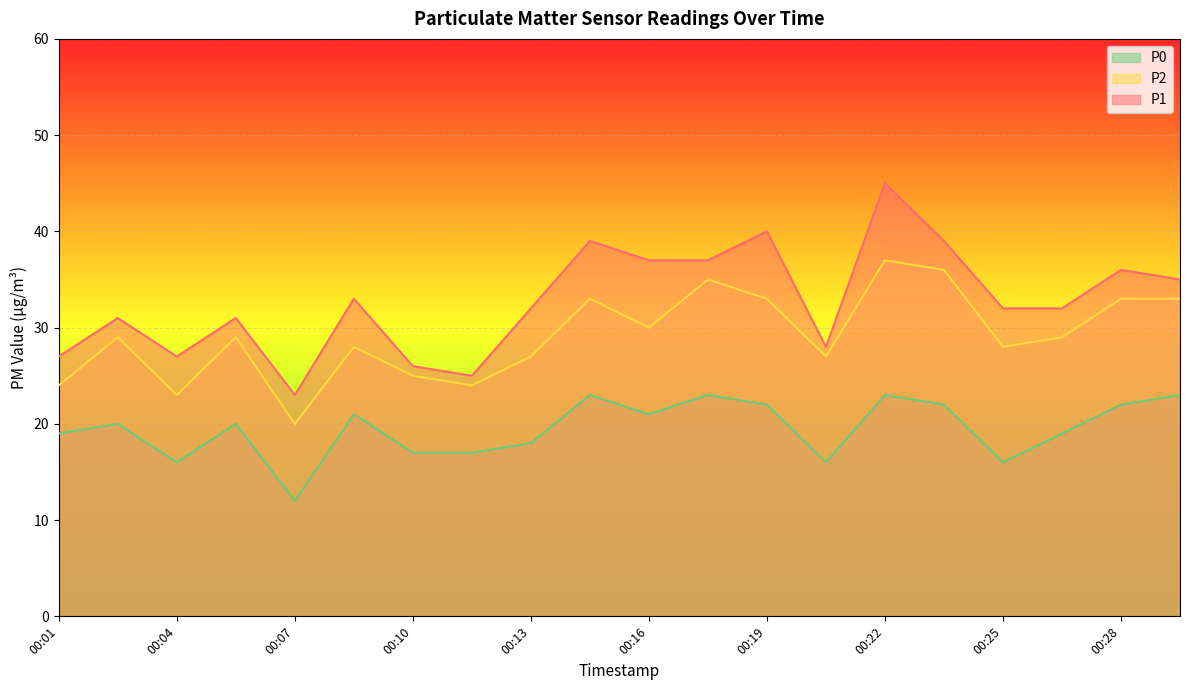

At 00:11, list the series in order from largest to smallest.

P1, P2, P0